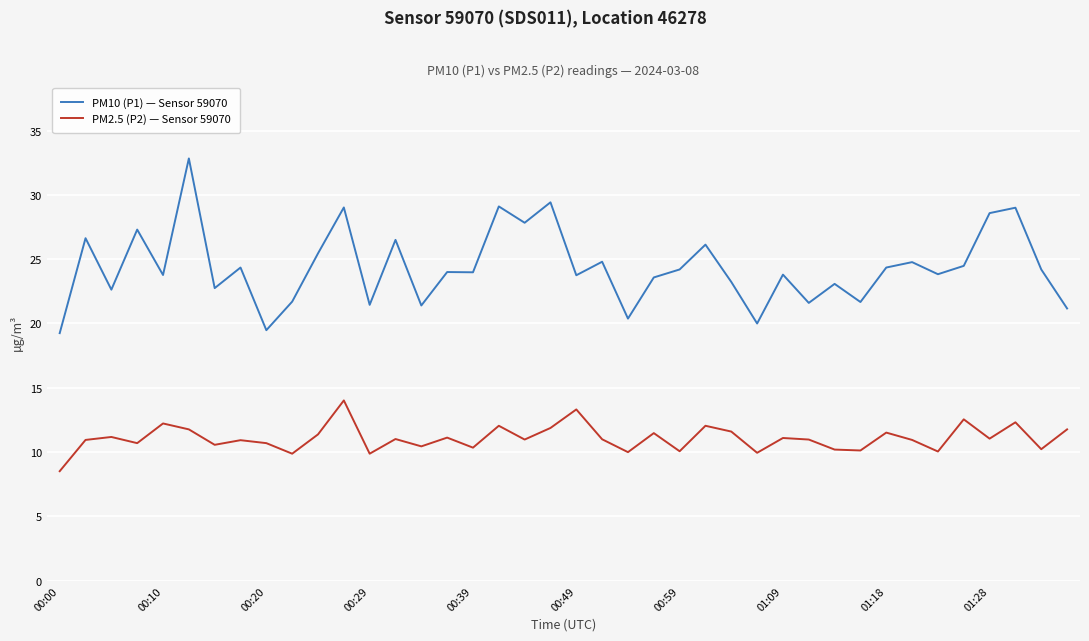

What is the average value of the PM10 (P1) — Sensor 59070 series?

24.4